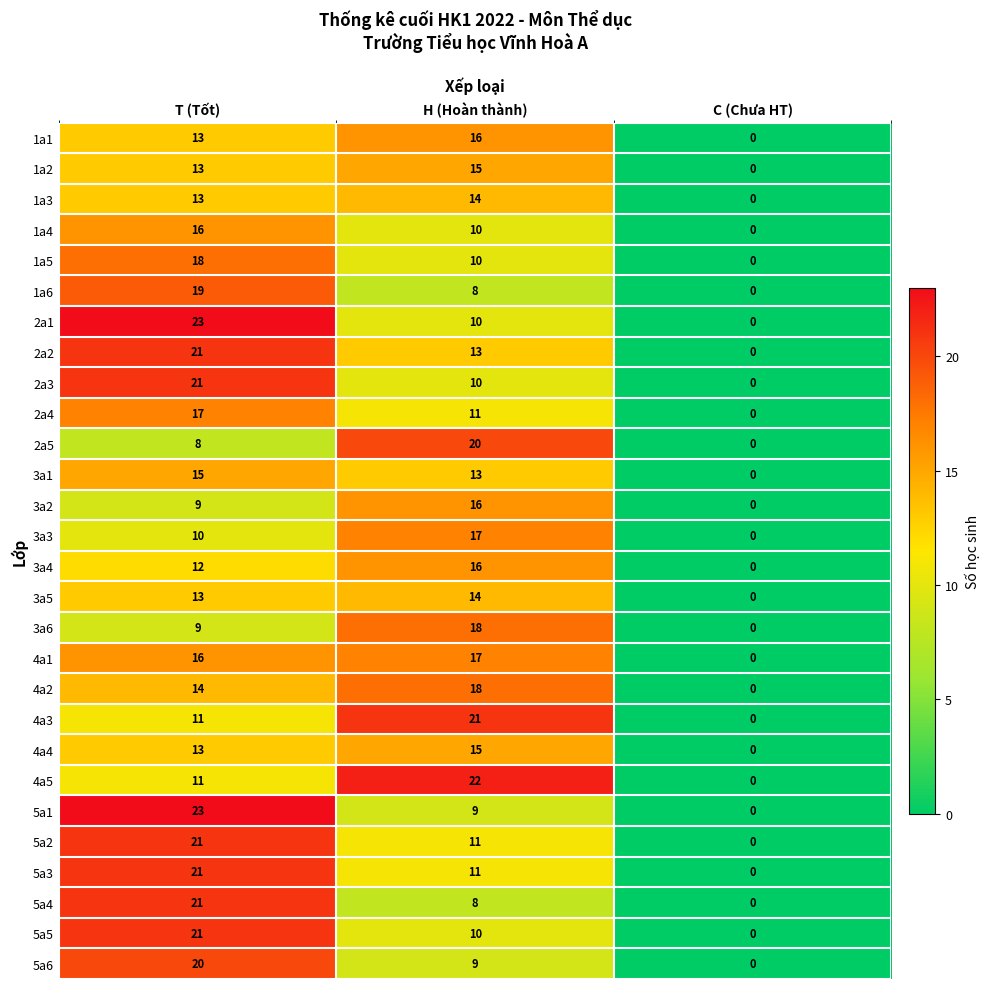

Which series changed the most between T (Tốt) and H (Hoàn thành)?

5a1